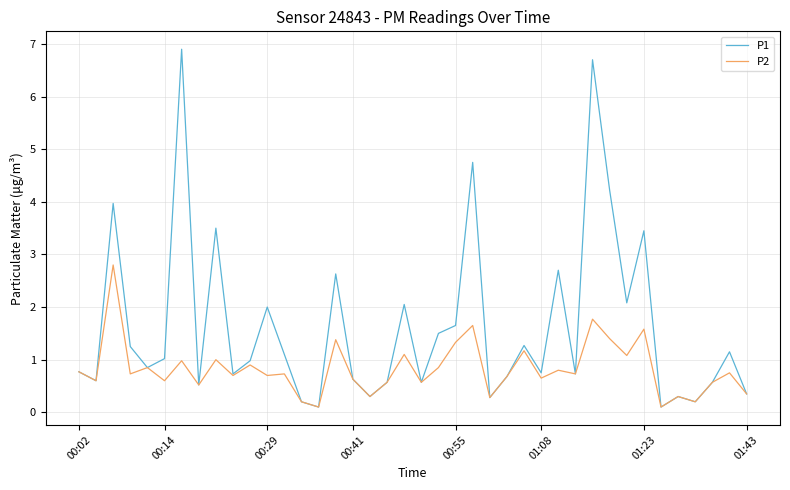

Which series has the largest range (max minus min)?

P1